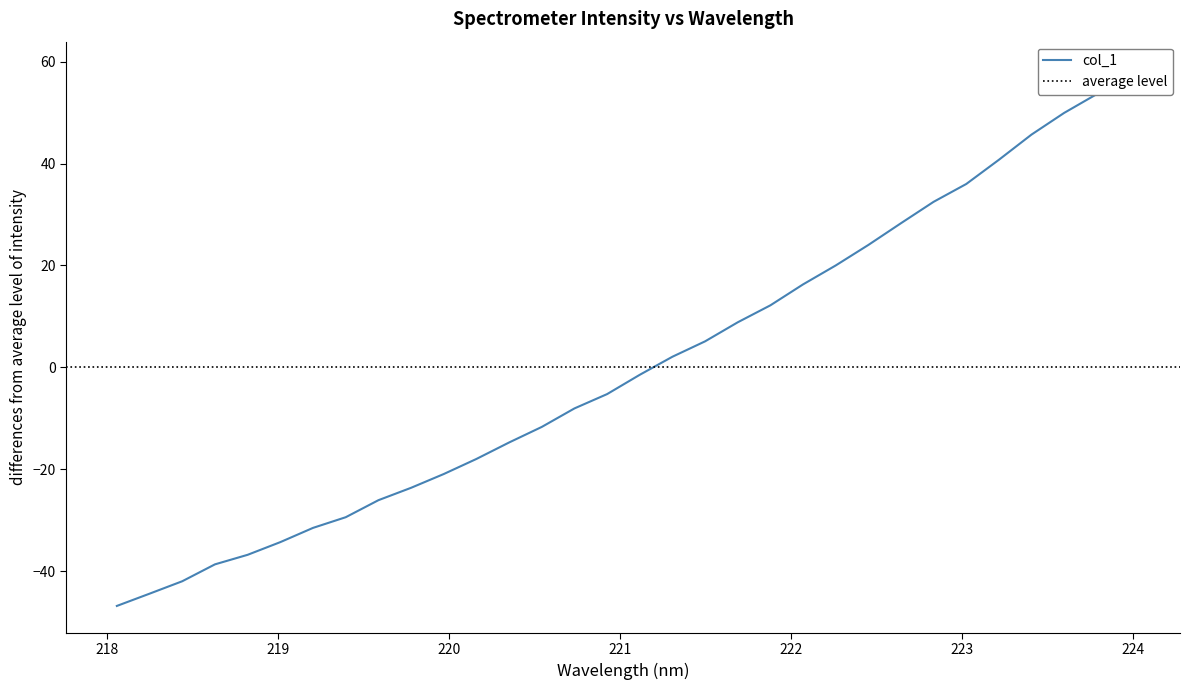

The value at 223.7895 is 53.6. True or false?

True